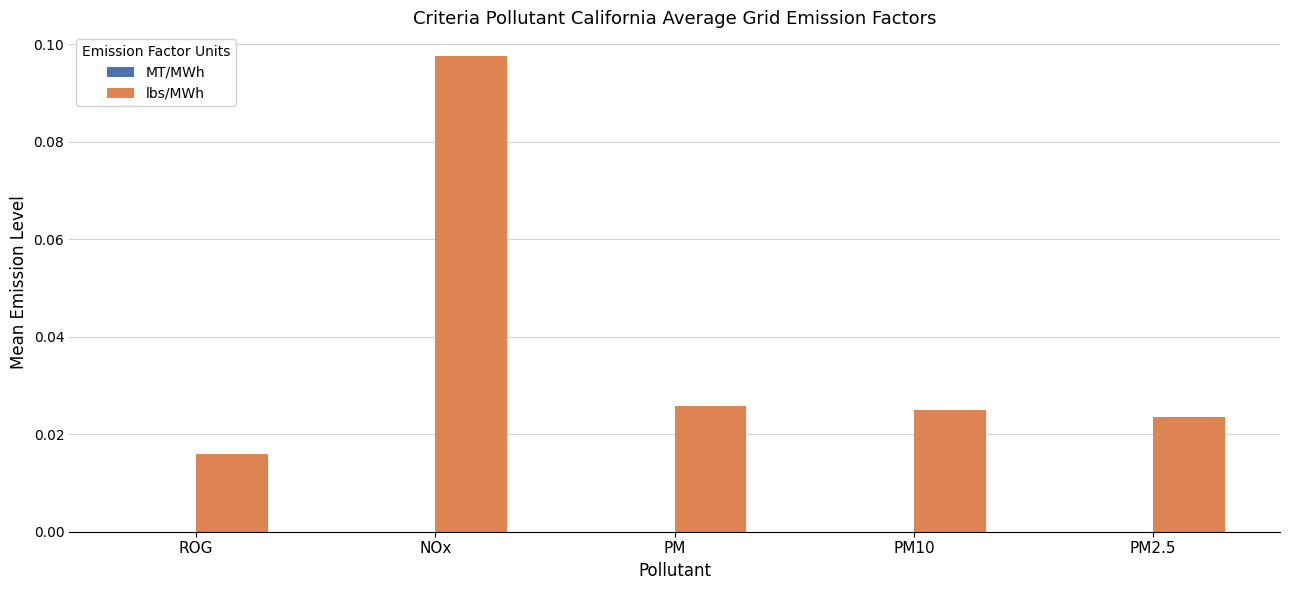

Which series has the largest total across all categories?

lbs/MWh